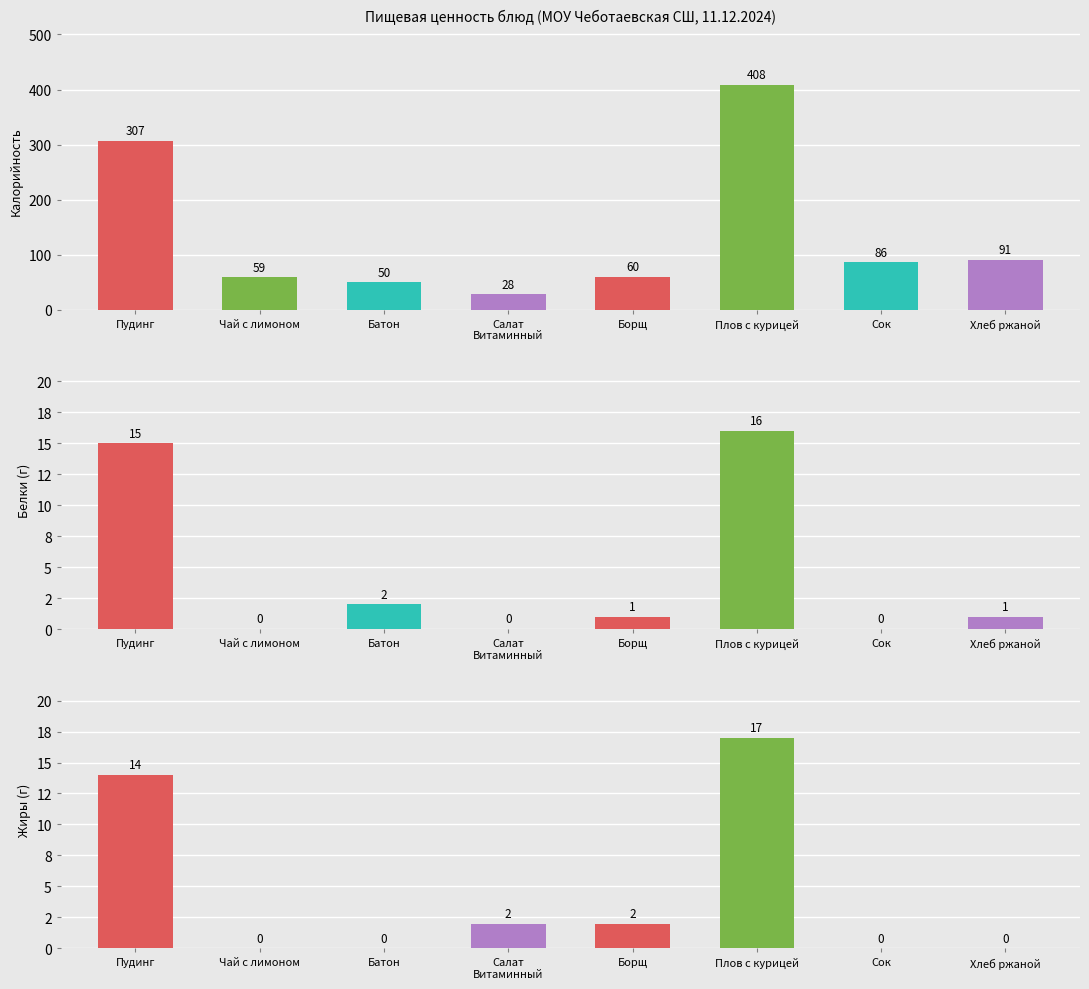

Reading left to right, what are all the values shown in this chart?

Калорийность: 307	59	50	28	60	408	86	91
Белки (г): 15	0	2	0	1	16	0	1
Жиры (г): 14	0	0	2	2	17	0	0